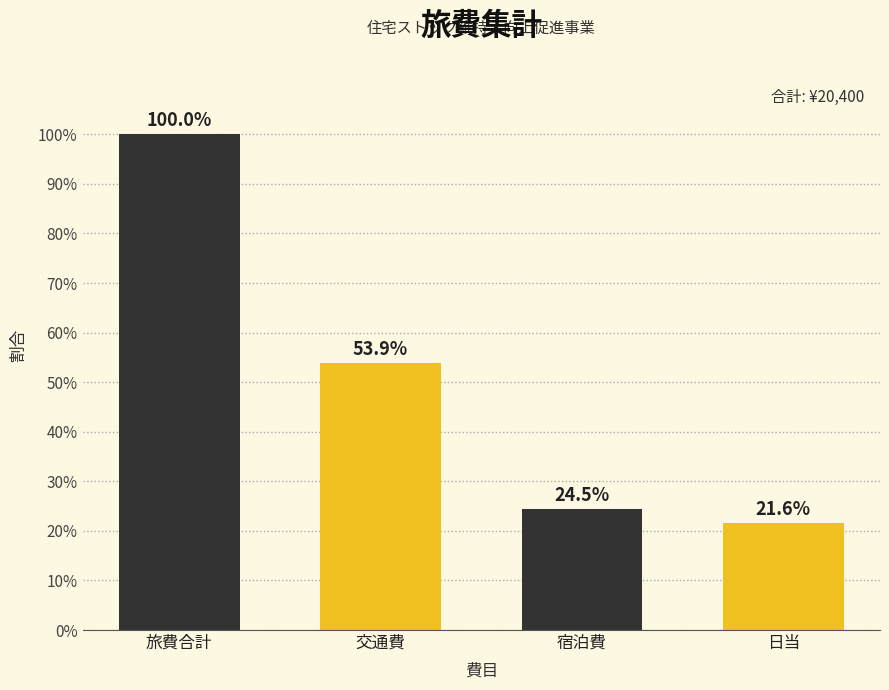

Reading left to right, extract all data points from this chart.

旅費合計=100.0	交通費=53.9	宿泊費=24.5	日当=21.6